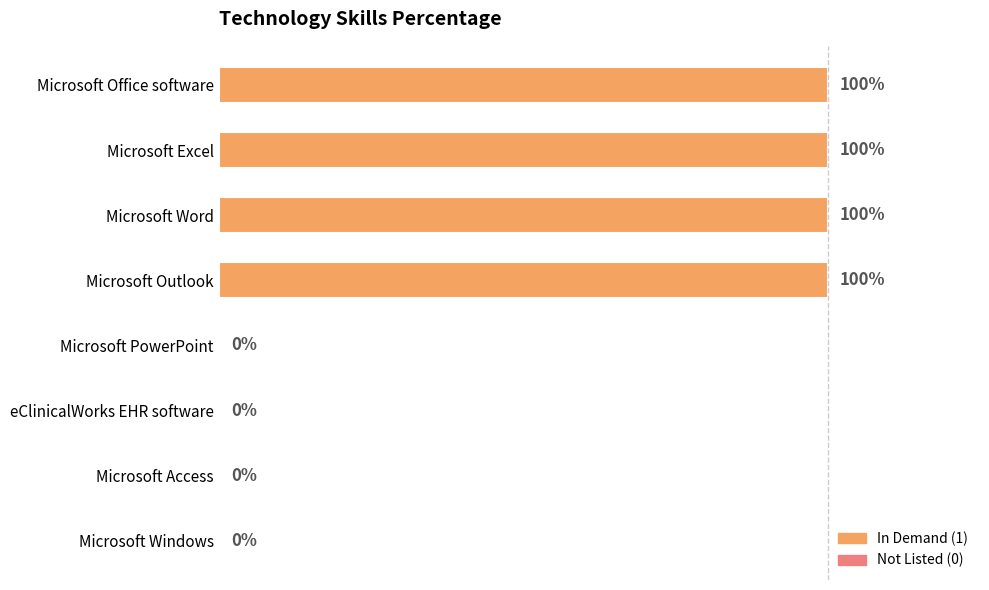

Are the bars horizontal?

Yes